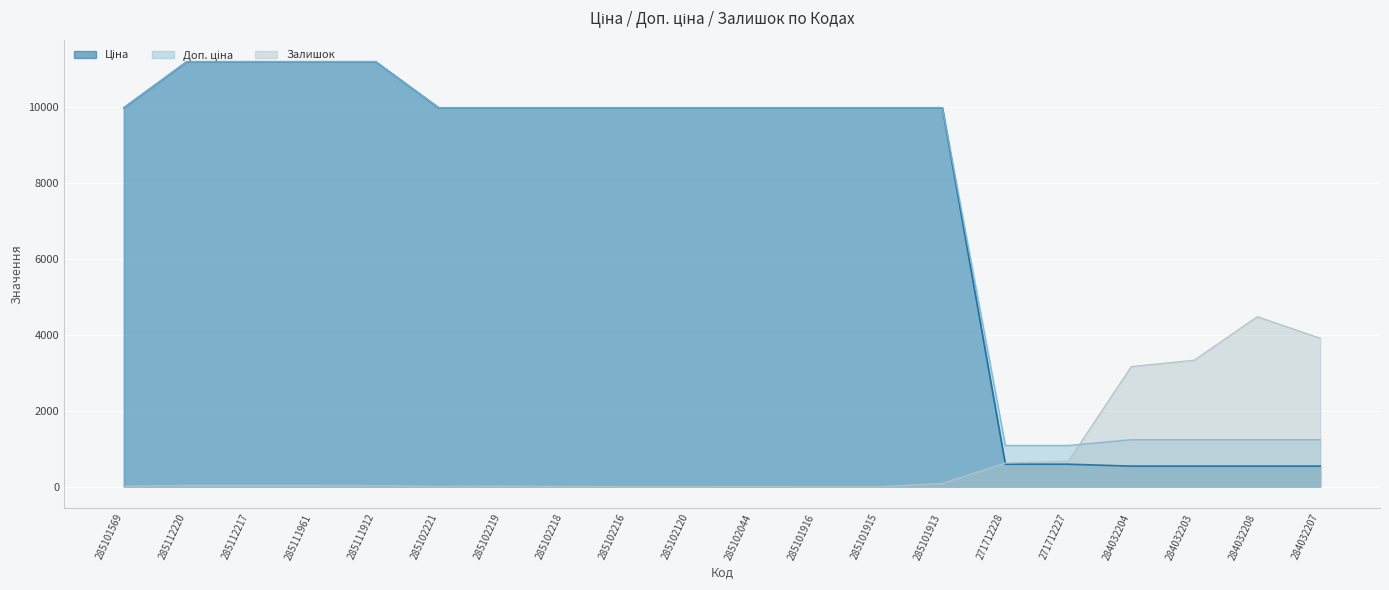

True or false: Доп. ціна and Ціна intersect in this chart.

False